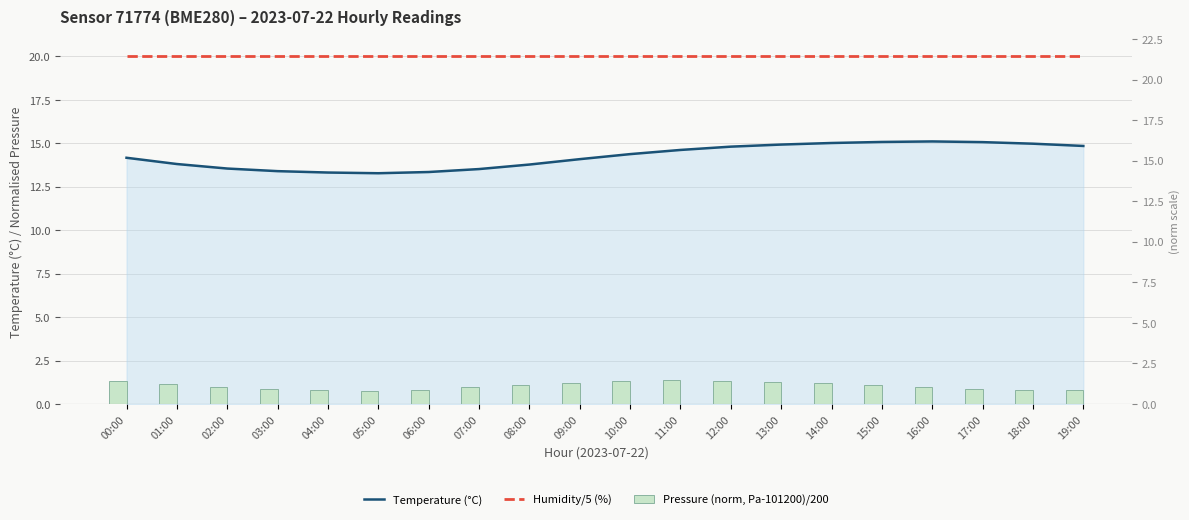

Count the number of data series in this chart.

3